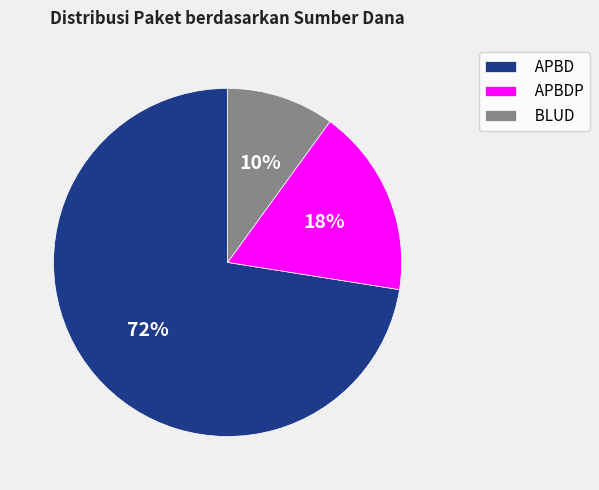

What percentage is the APBD slice, to the nearest percent?

72%